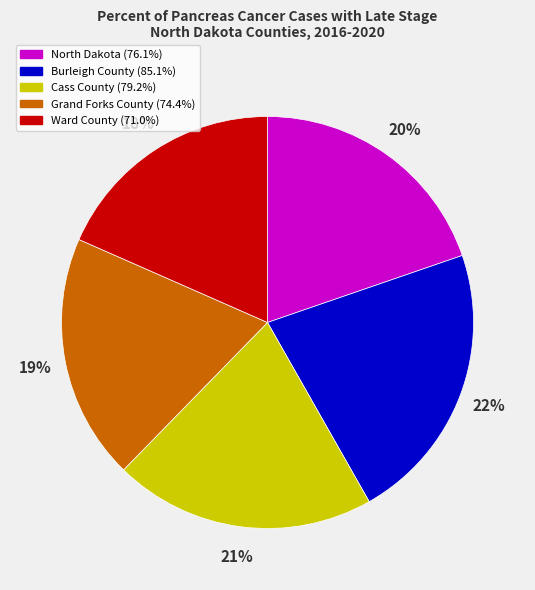

Which has a higher value, Burleigh County or Grand Forks County?

Burleigh County